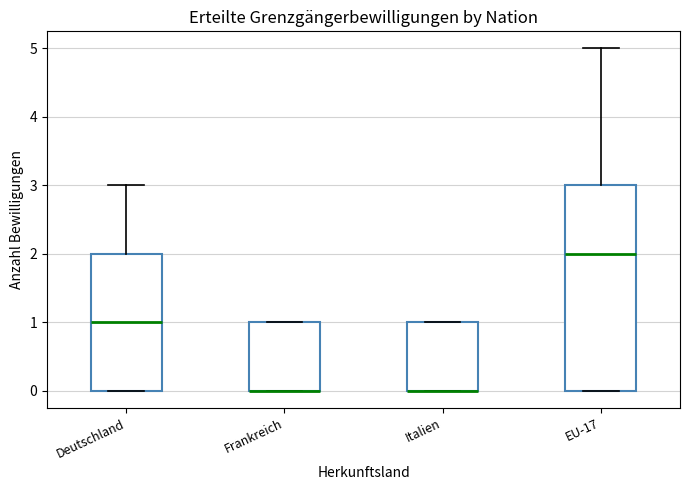

Where does the upper whisker of the box for Deutschland end on the y-axis? The values are not printed on the chart, so give them approximately, as read against the axis.

3